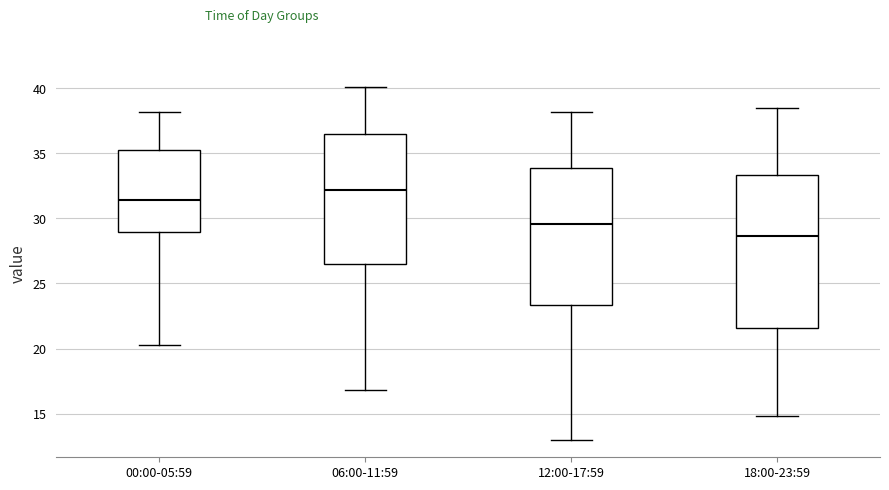

Reading left to right, transcribe this box plot: for each box, give where its median line is, the range the box spans, and where its two whiskers end, as read against the y-axis. The values are not printed on the chart, so give them approximately, as read against the axis.

00:00-05:59: median 31.5, box 29.0 to 35.0, whiskers 20.5 to 38.0
06:00-11:59: median 32.0, box 26.5 to 36.5, whiskers 17.0 to 40.0
12:00-17:59: median 29.5, box 23.5 to 34.0, whiskers 13.0 to 38.0
18:00-23:59: median 28.5, box 21.5 to 33.5, whiskers 15.0 to 38.5